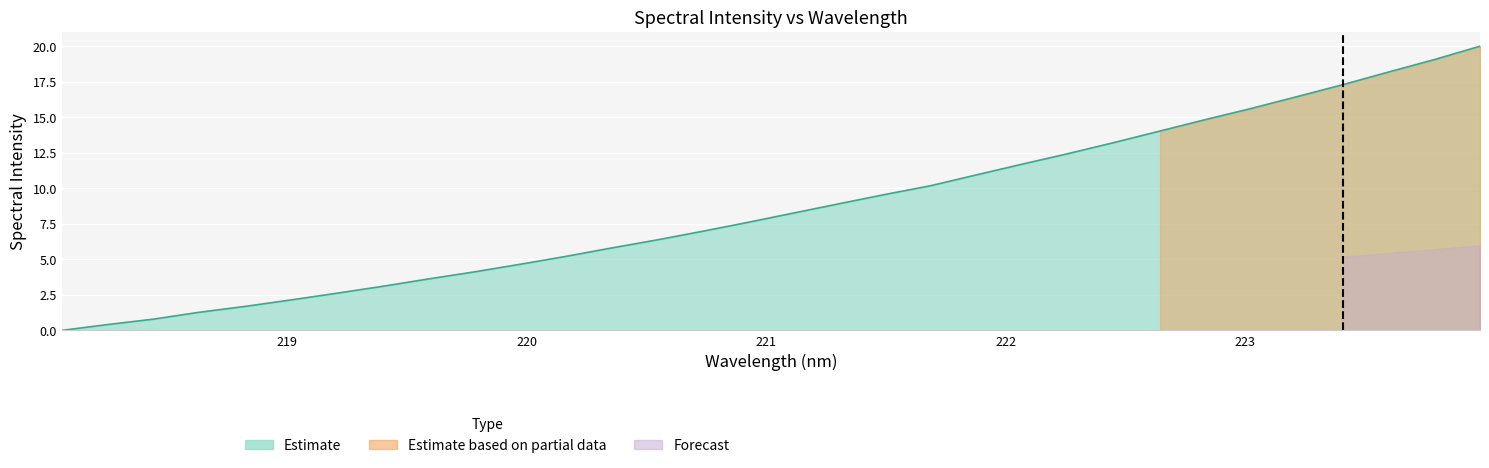

At which label is the value closest to 10?

221.6902